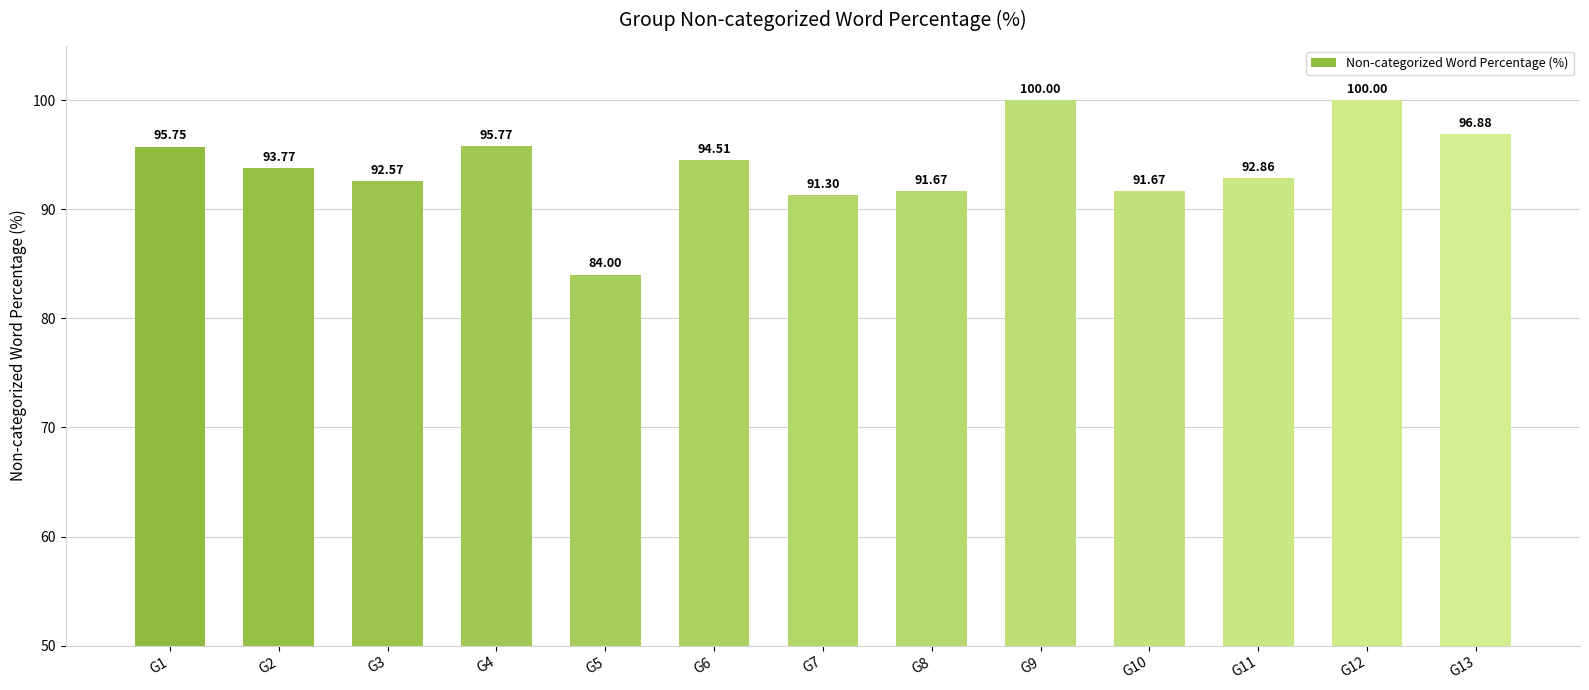

Are the bars grouped side by side (vs. stacked)?

No